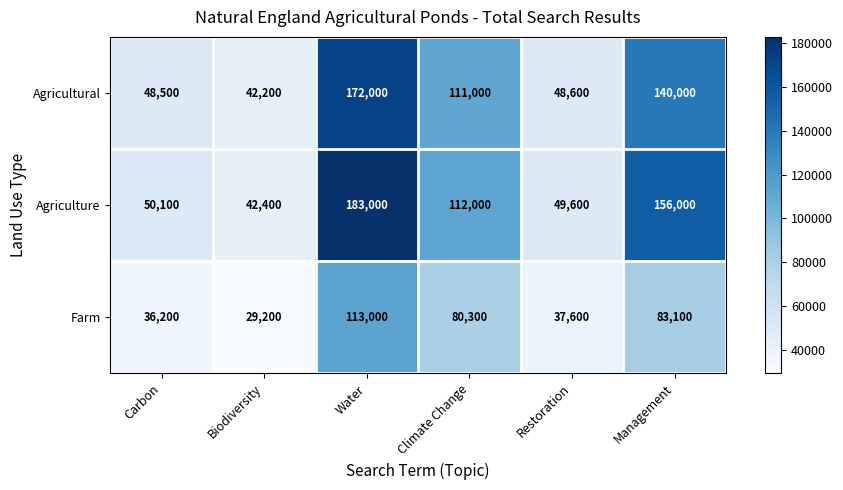

Is it true that Agricultural equals 111000 at Climate Change?

True